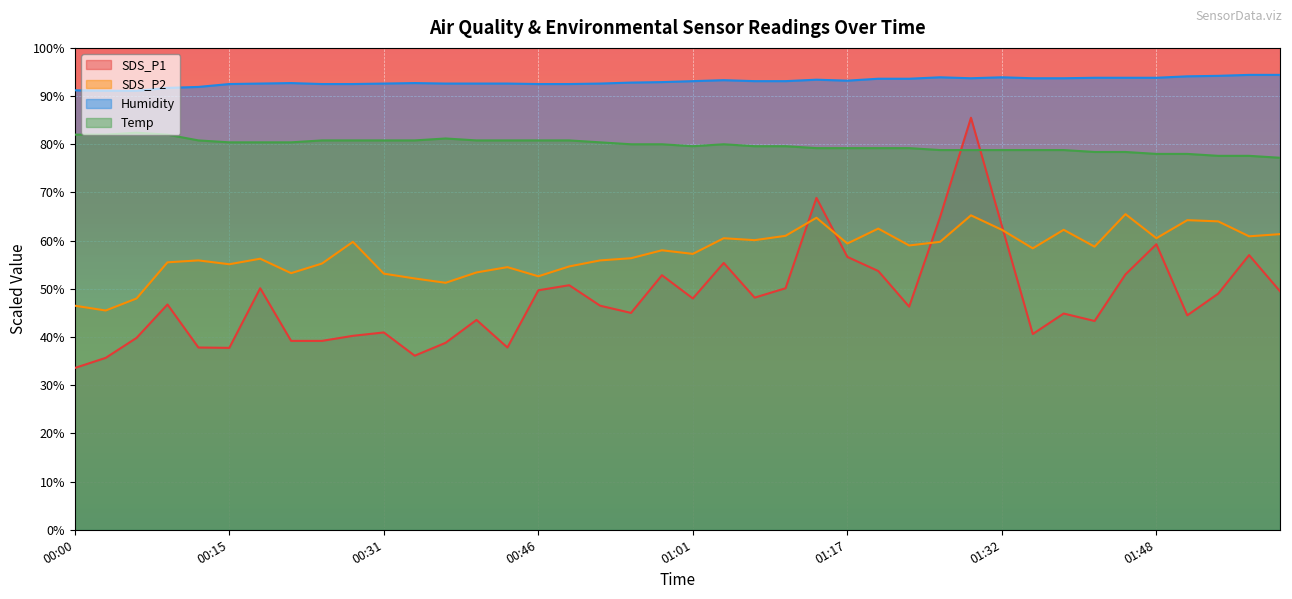

Between 00:03 and 01:11, which is larger?

01:11